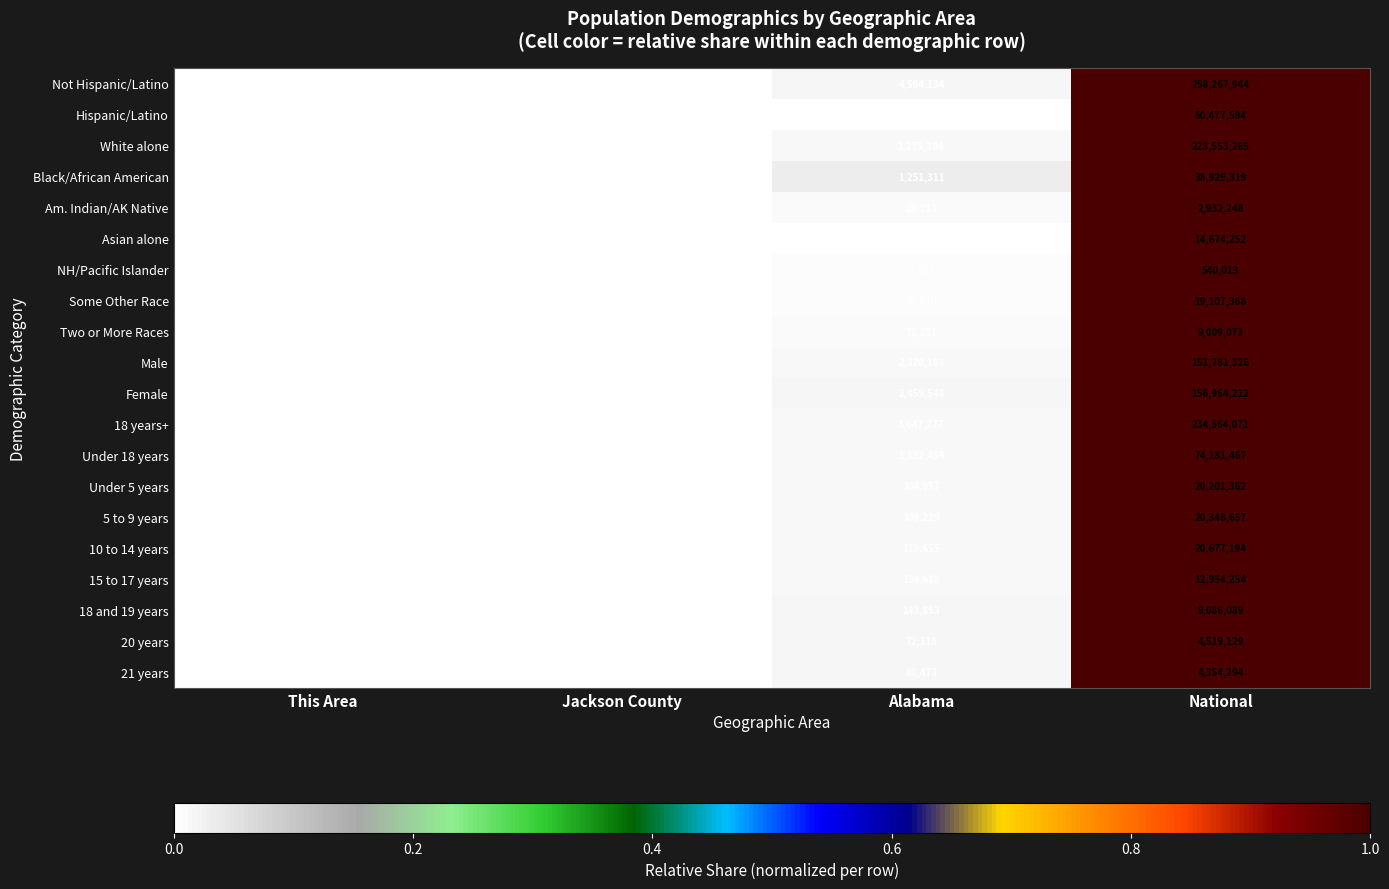

What value does the Under 18 years series have at National?

74181467